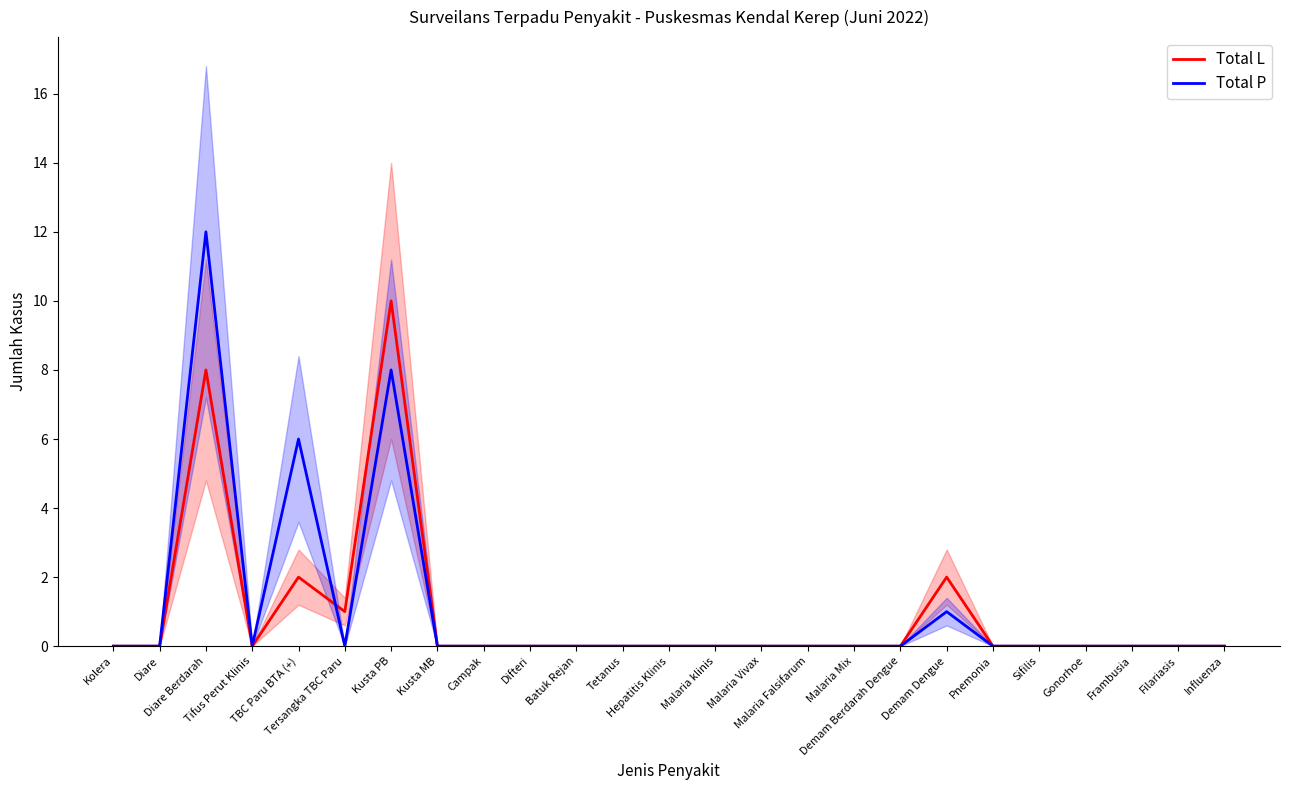

What is the difference between the maximum and minimum values in the Total L series?

10